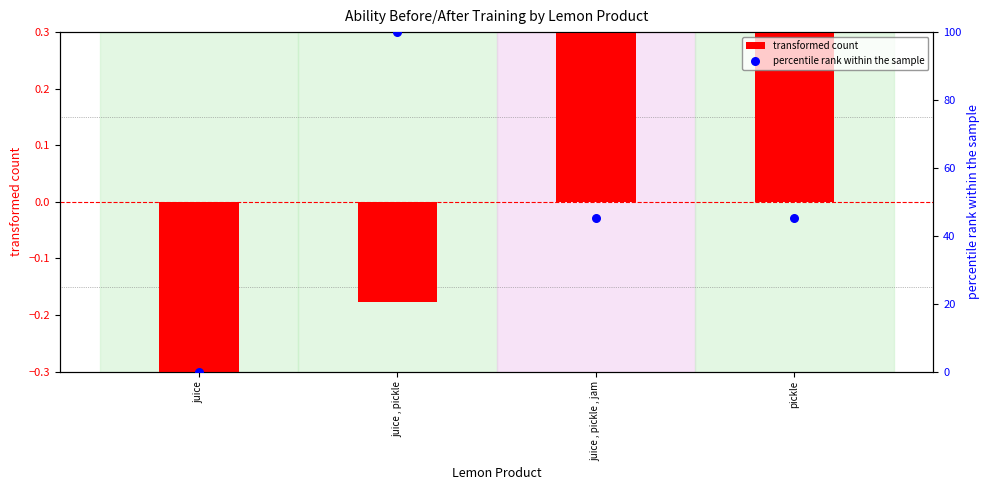

Which series reaches the minimum Y coordinate?

transformed count